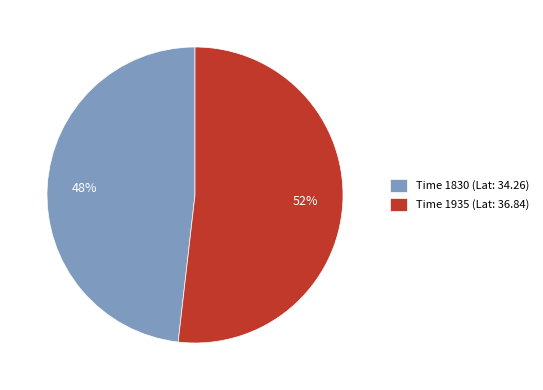

Count the number of slices in the pie.

2